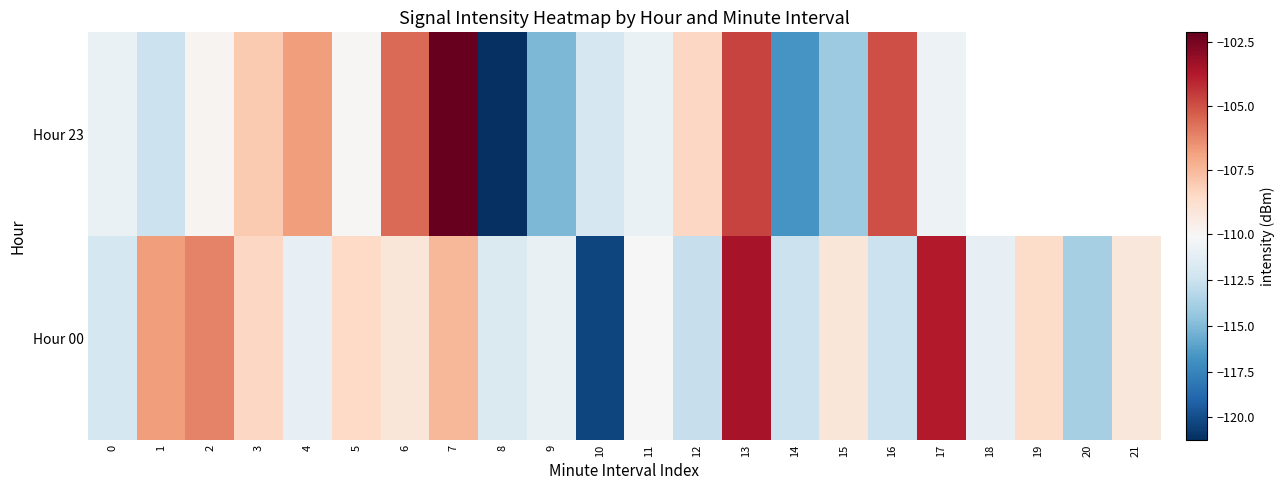

The Hour 00 series shows -109.1 at 15. True or false?

True